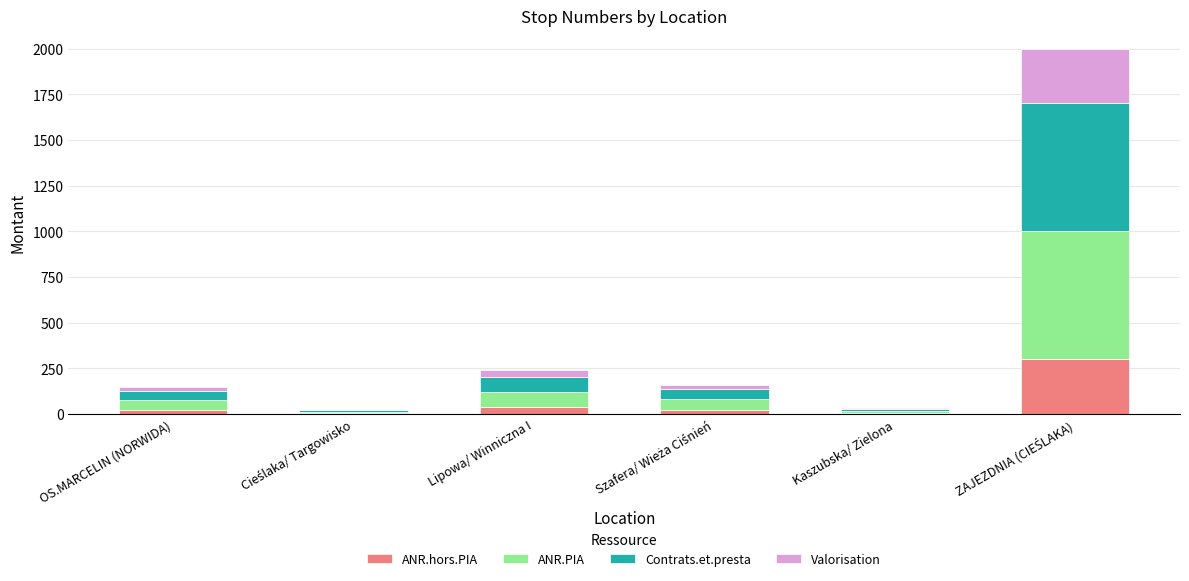

What is the maximum value for ANR.hors.PIA?

300.0